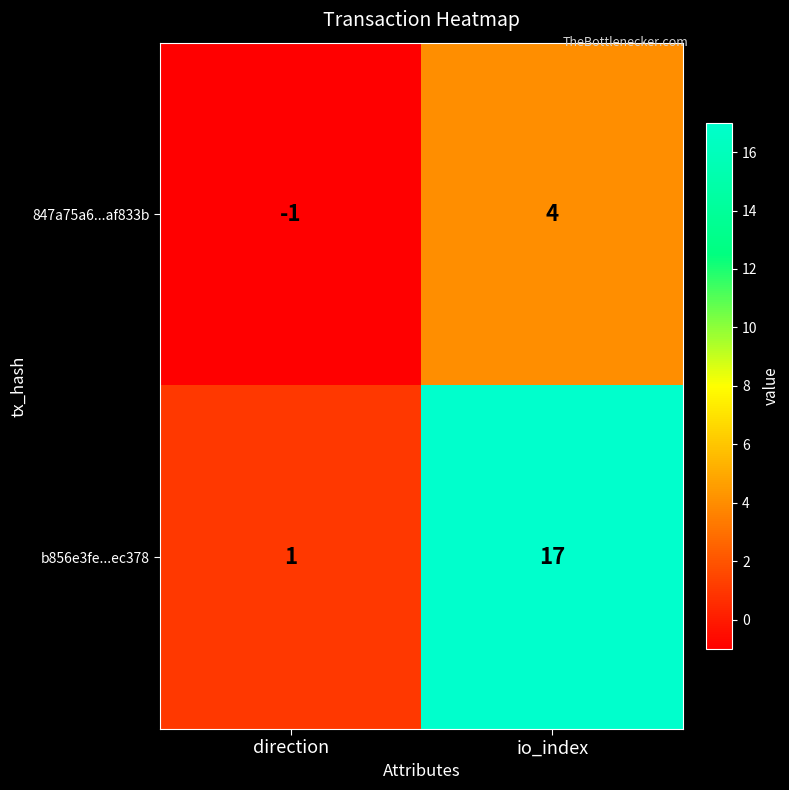

What is the difference between the maximum and minimum values in the 847a75a6...af833b series?

5